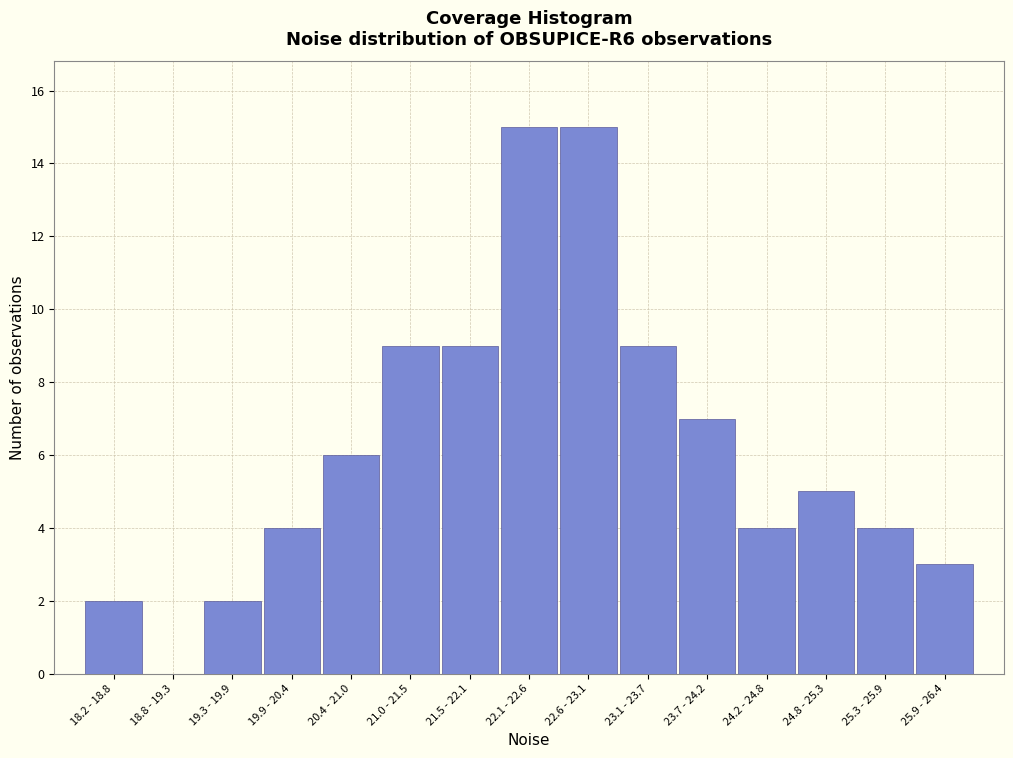

Reading right to left, extract all data points from this chart.

25.9 - 26.4=3	25.3 - 25.9=4	24.8 - 25.3=5	24.2 - 24.8=4	23.7 - 24.2=7	23.1 - 23.7=9	22.6 - 23.1=15	22.1 - 22.6=15	21.5 - 22.1=9	21.0 - 21.5=9	20.4 - 21.0=6	19.9 - 20.4=4	19.3 - 19.9=2	18.8 - 19.3=0	18.2 - 18.8=2